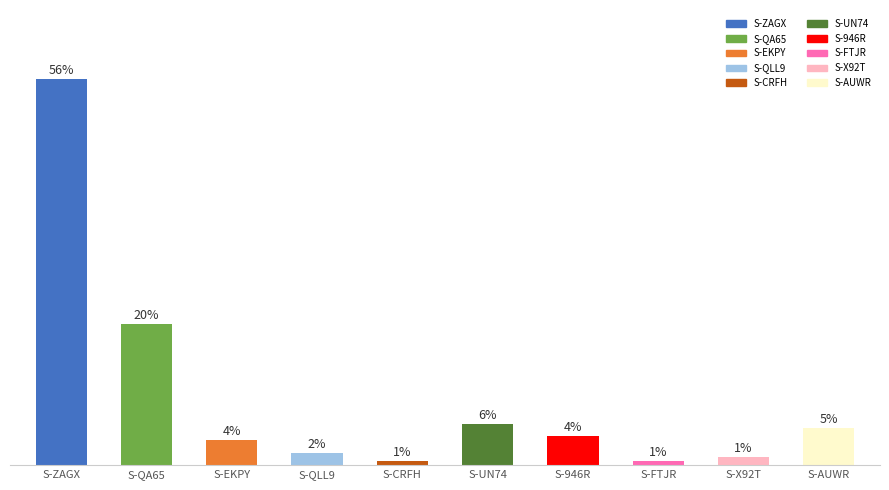

Which category has the highest value across all series?

S-ZAGX